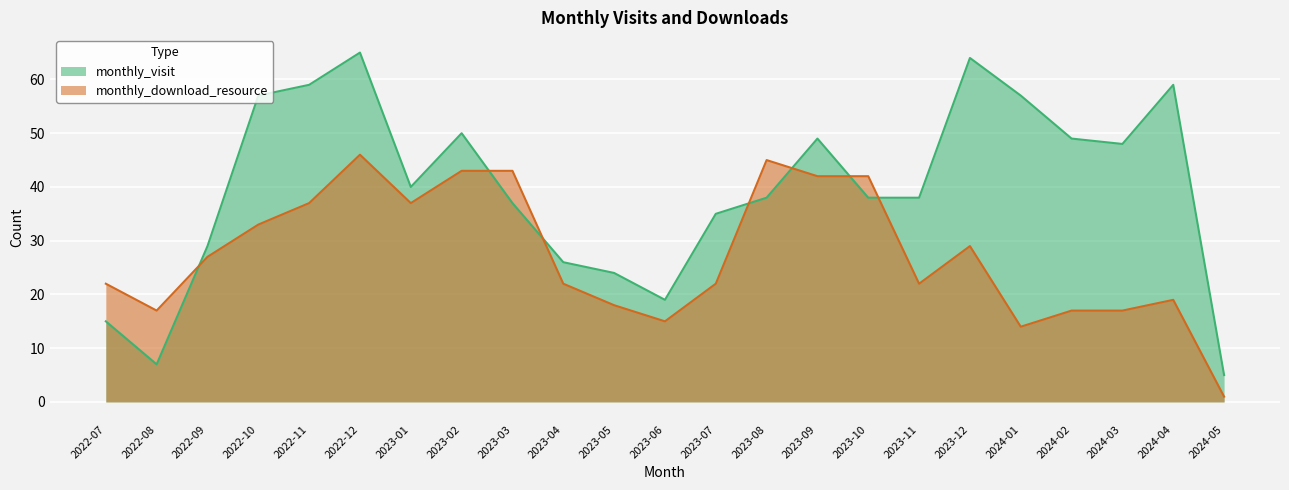

Rank the categories by monthly_visit value from lowest to highest.

2024-05, 2022-08, 2022-07, 2023-06, 2023-05, 2023-04, 2022-09, 2023-07, 2023-03, 2023-08, 2023-10, 2023-11, 2023-01, 2024-03, 2023-09, 2024-02, 2023-02, 2022-10, 2024-01, 2022-11, 2024-04, 2023-12, 2022-12